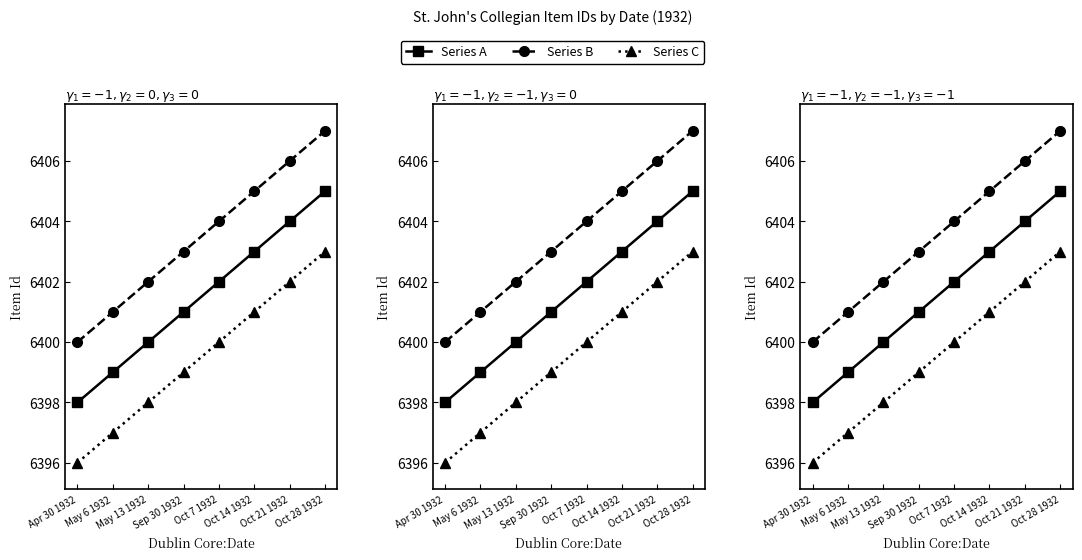

The value of Series B at Oct 7 1932 is 1698. True or false?

False